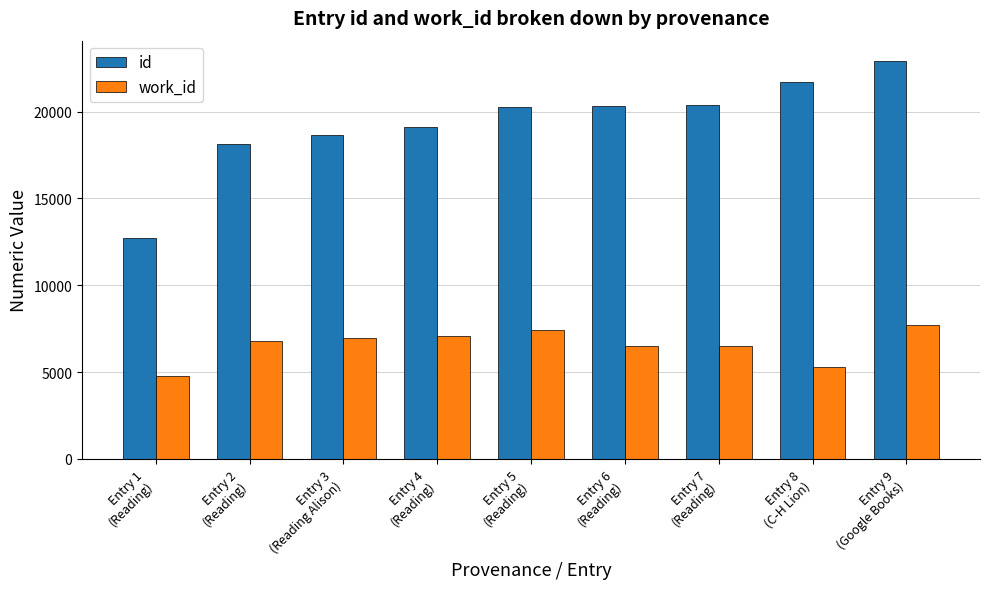

What is the total value across all series at Entry 8
(C-H Lion)?

27009